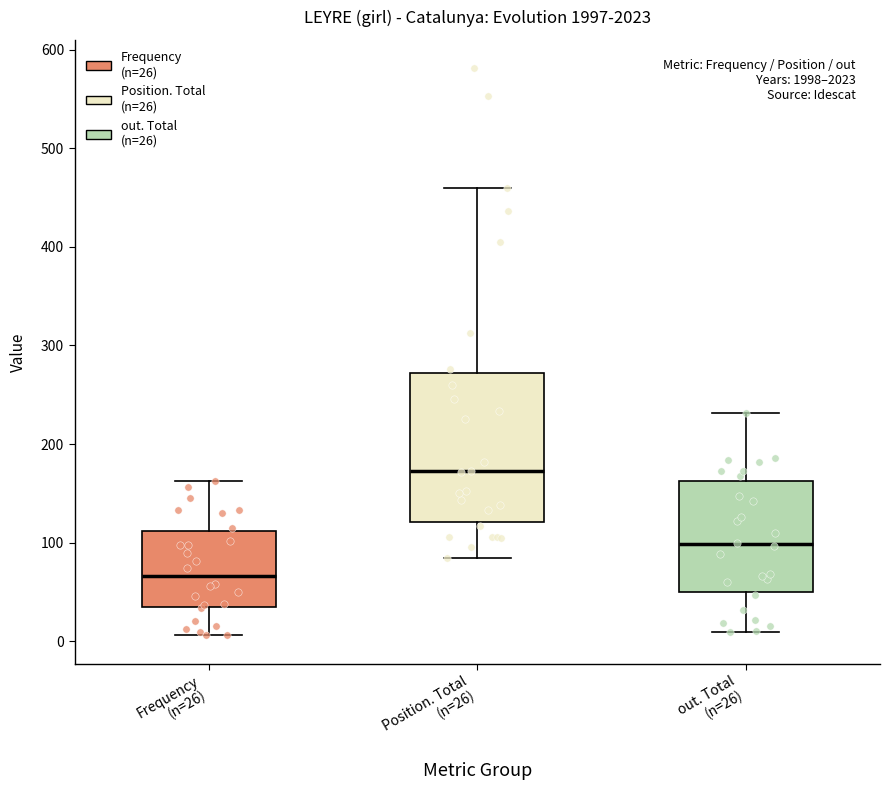

Which box's median line is the lowest?

Frequency (n=26)